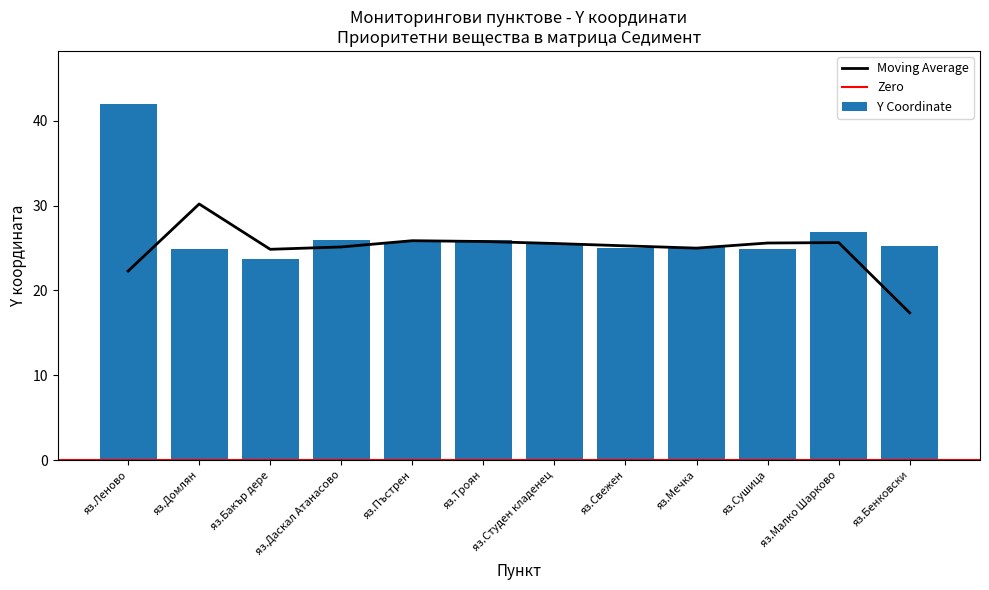

What is the change in value from яз.Домлян to яз.Сушица?

-0.1